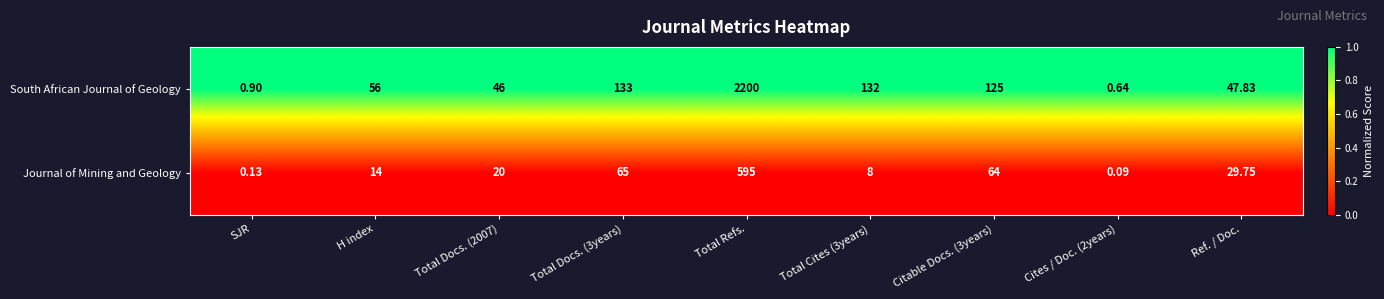

At Total Docs. (3years), list the series in order from largest to smallest.

South African Journal of Geology, Journal of Mining and Geology